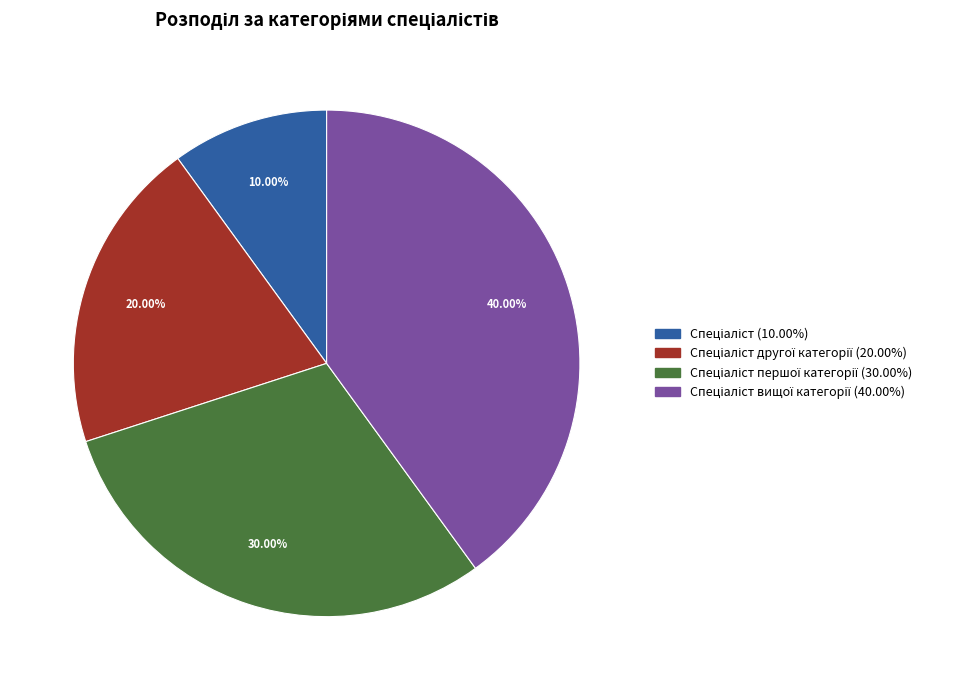

Is there any slice that represents more than half of the pie?

No